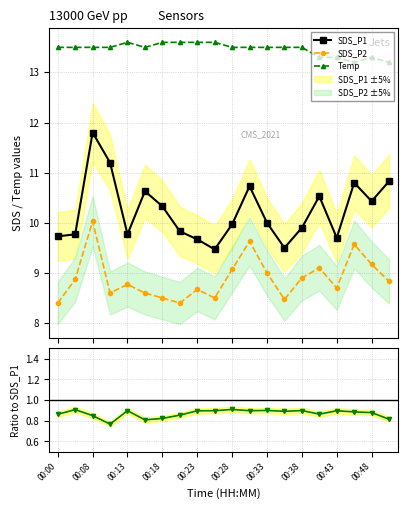

How many categories are shown in the chart?

20